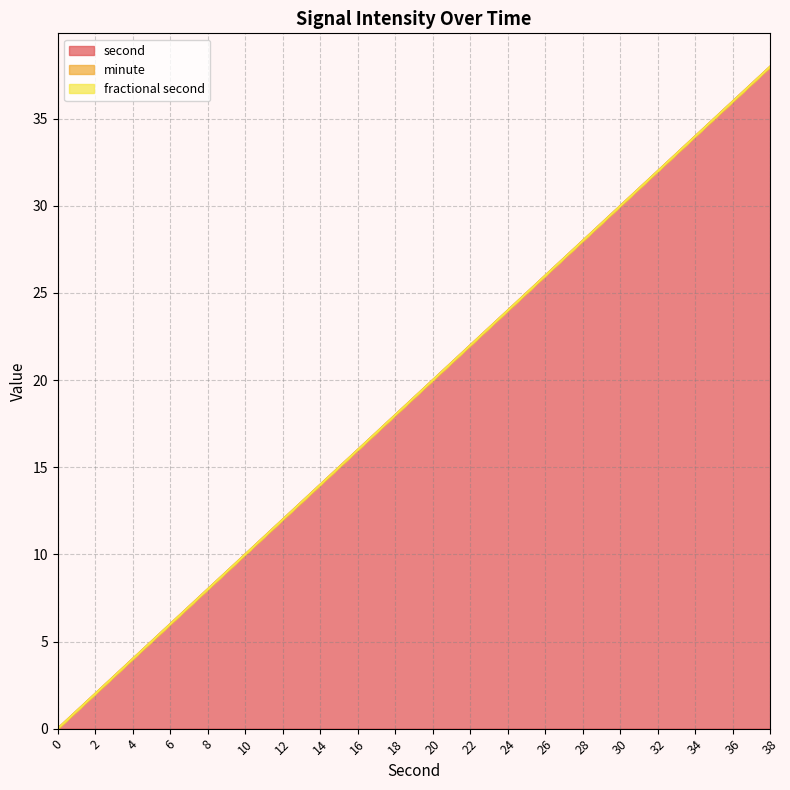

Reading left to right, transcribe all the data shown in this chart.

second: 0=0	2=2	4=4	6=6	8=8	10=10	12=12	14=14	16=16	18=18	20=20	22=22	24=24	26=26	28=28	30=30	32=32	34=34	36=36	38=38
minute: 0=0	2=0	4=0	6=0	8=0	10=0	12=0	14=0	16=0	18=0	20=0	22=0	24=0	26=0	28=0	30=0	32=0	34=0	36=0	38=0
fractional second: 0=0	2=0	4=0	6=0	8=0	10=0	12=0	14=0	16=0	18=0	20=0	22=0	24=0	26=0	28=0	30=0	32=0	34=0	36=0	38=0